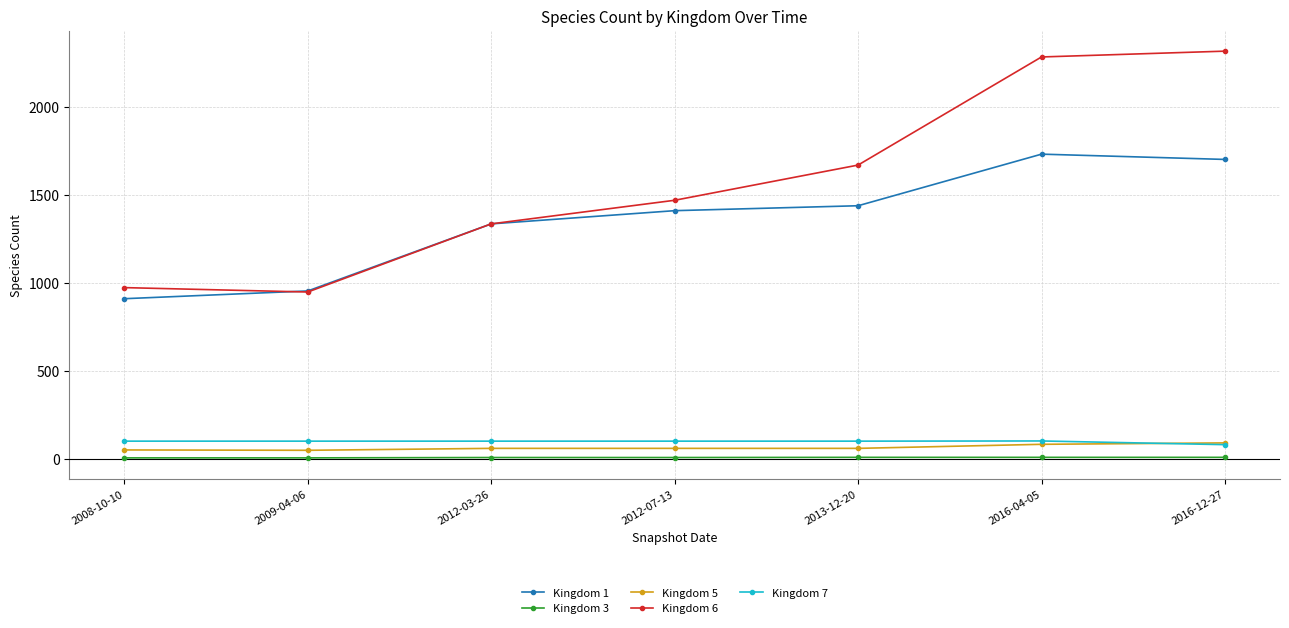

How many intersections are there between Kingdom 5 and Kingdom 7?

1